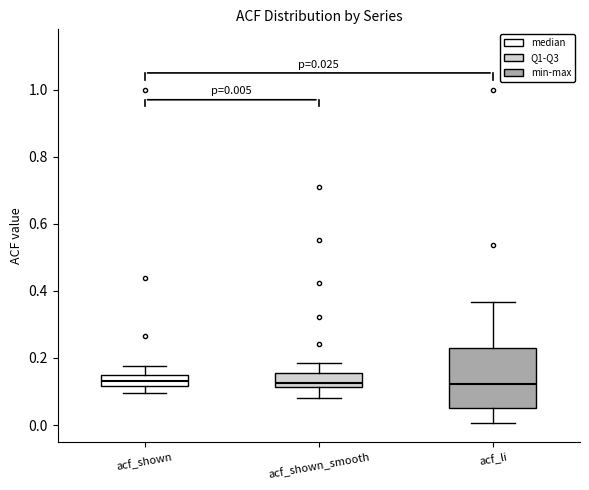

Which box is the tallest, from its lower edge to its upper edge?

acf_li